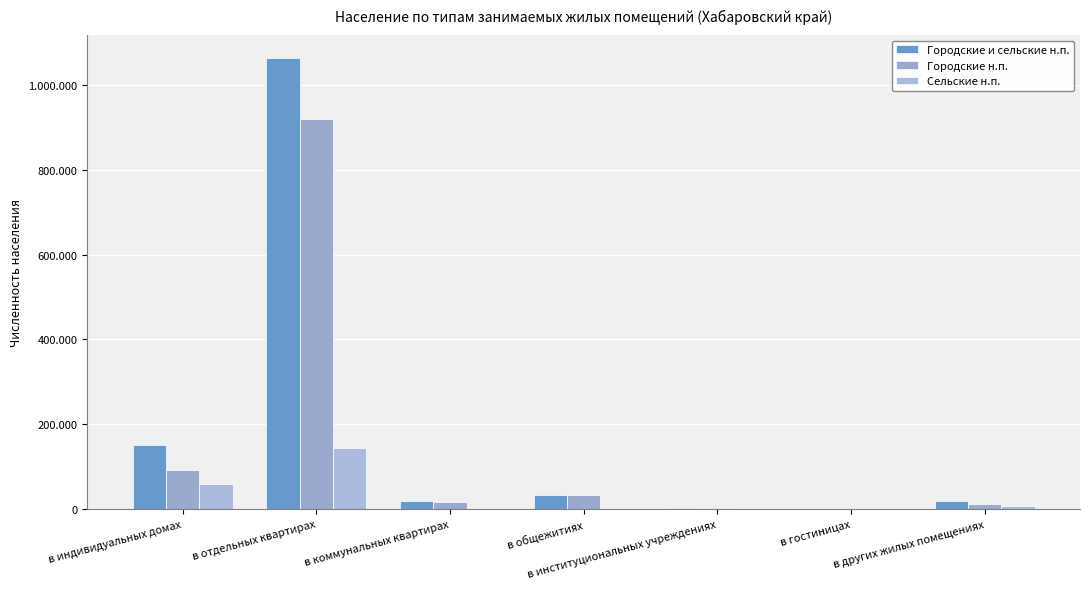

Are the bars grouped side by side (vs. stacked)?

Yes